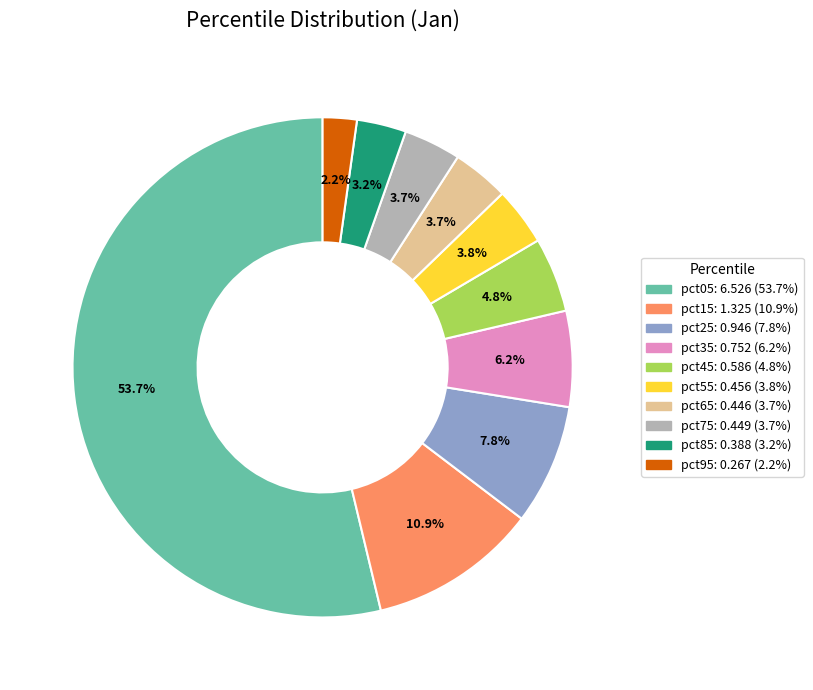

To the nearest percent, what portion does pct35 represent?

6%